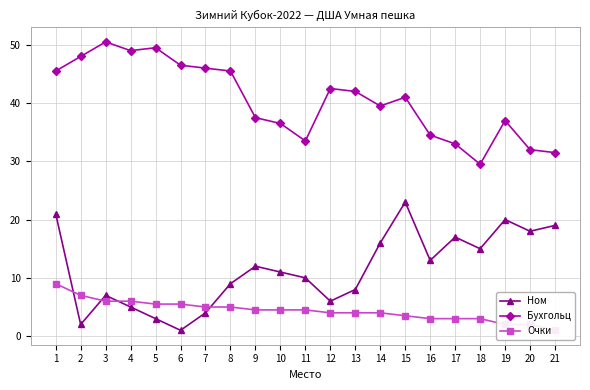

Which has a higher value, 3 or 7?

3